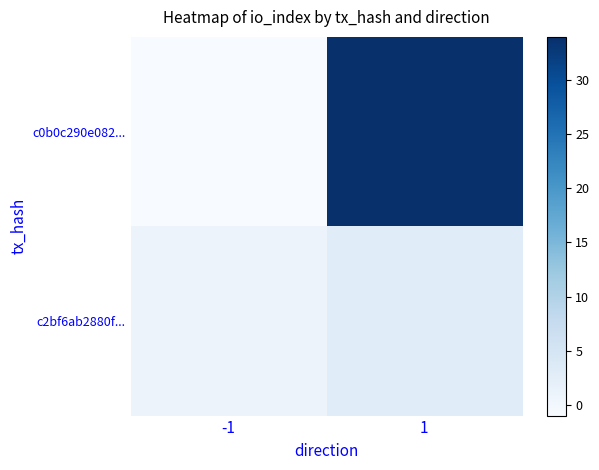

Which series has the largest total across all categories?

c0b0c290e082...